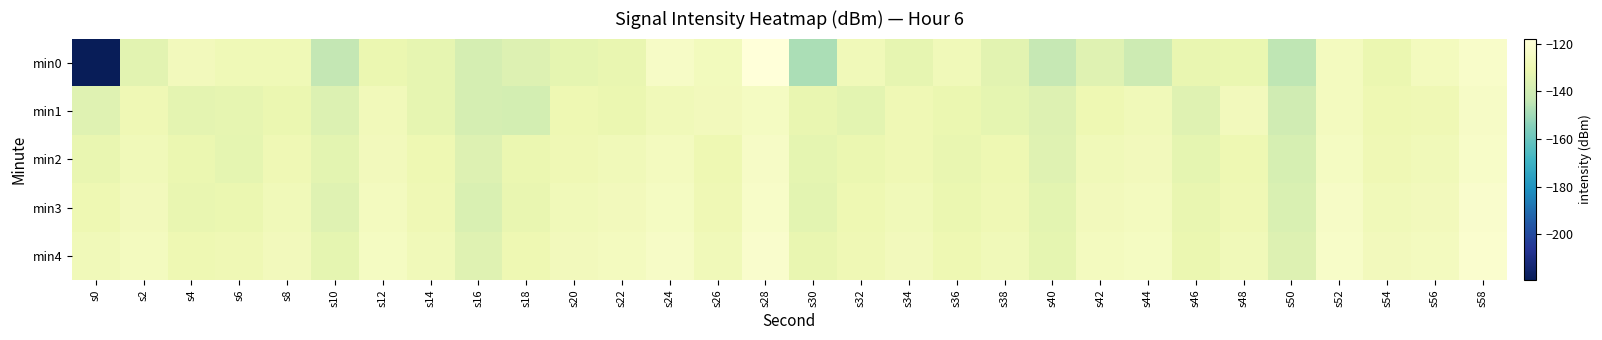

Reading left to right, transcribe all the data shown in this chart.

min0: s0=-219.1	s2=-134.1	s4=-127.3	s6=-128.6	s8=-128.7	s10=-143.9	s12=-130.9	s14=-132.8	s16=-138.5	s18=-135.7	s20=-132.9	s22=-131.7	s24=-124.1	s26=-126.9	s28=-117.8	s30=-148.2	s32=-127.9	s34=-132.6	s36=-127.9	s38=-134.4	s40=-143.2	s42=-134.9	s44=-141.1	s46=-131.8	s48=-131.5	s50=-144.5	s52=-126.0	s54=-131.1	s56=-126.2	s58=-122.6
min1: s0=-135.2	s2=-129.1	s4=-133.5	s6=-132.8	s8=-130.9	s10=-136.1	s12=-127.6	s14=-132.8	s16=-138.7	s18=-138.9	s20=-130.0	s22=-131.0	s24=-128.0	s26=-127.0	s28=-125.0	s30=-132.0	s32=-134.0	s34=-129.0	s36=-131.0	s38=-133.0	s40=-136.0	s42=-130.0	s44=-128.0	s46=-135.0	s48=-127.0	s50=-140.0	s52=-126.0	s54=-130.0	s56=-129.0	s58=-124.0
min2: s0=-132.0	s2=-128.0	s4=-131.0	s6=-133.0	s8=-129.0	s10=-134.0	s12=-127.0	s14=-130.0	s16=-136.0	s18=-131.0	s20=-129.0	s22=-128.0	s24=-126.0	s26=-130.0	s28=-124.0	s30=-133.0	s32=-131.0	s34=-129.0	s36=-132.0	s38=-130.0	s40=-135.0	s42=-128.0	s44=-127.0	s46=-133.0	s48=-130.0	s50=-138.0	s52=-125.0	s54=-129.0	s56=-128.0	s58=-123.0
min3: s0=-130.0	s2=-127.0	s4=-132.0	s6=-131.0	s8=-128.0	s10=-135.0	s12=-126.0	s14=-129.0	s16=-137.0	s18=-132.0	s20=-128.0	s22=-127.0	s24=-125.0	s26=-129.0	s28=-123.0	s30=-134.0	s32=-130.0	s34=-128.0	s36=-131.0	s38=-129.0	s40=-134.0	s42=-127.0	s44=-126.0	s46=-132.0	s48=-129.0	s50=-137.0	s52=-124.0	s54=-128.0	s56=-127.0	s58=-122.0
min4: s0=-128.0	s2=-126.0	s4=-130.0	s6=-129.0	s8=-127.0	s10=-133.0	s12=-125.0	s14=-128.0	s16=-135.0	s18=-130.0	s20=-127.0	s22=-126.0	s24=-124.0	s26=-128.0	s28=-122.0	s30=-132.0	s32=-129.0	s34=-127.0	s36=-130.0	s38=-128.0	s40=-133.0	s42=-126.0	s44=-125.0	s46=-131.0	s48=-128.0	s50=-136.0	s52=-123.0	s54=-127.0	s56=-126.0	s58=-121.0